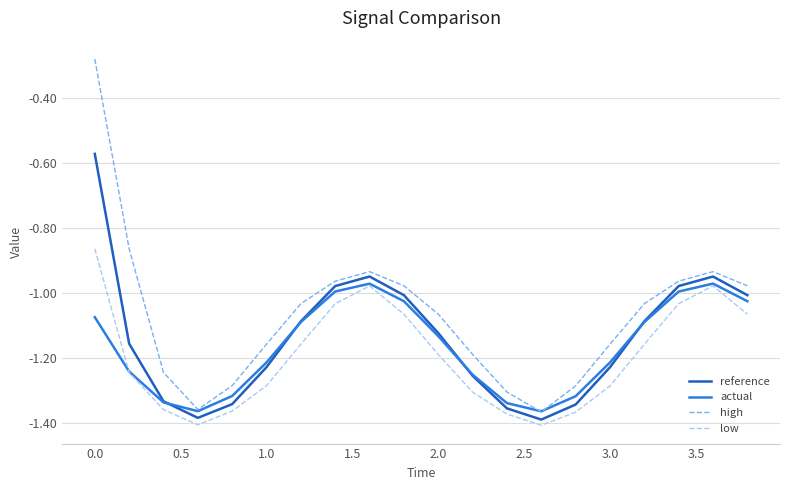

List the series in order of their peak value, lowest first.

actual, low, reference, high